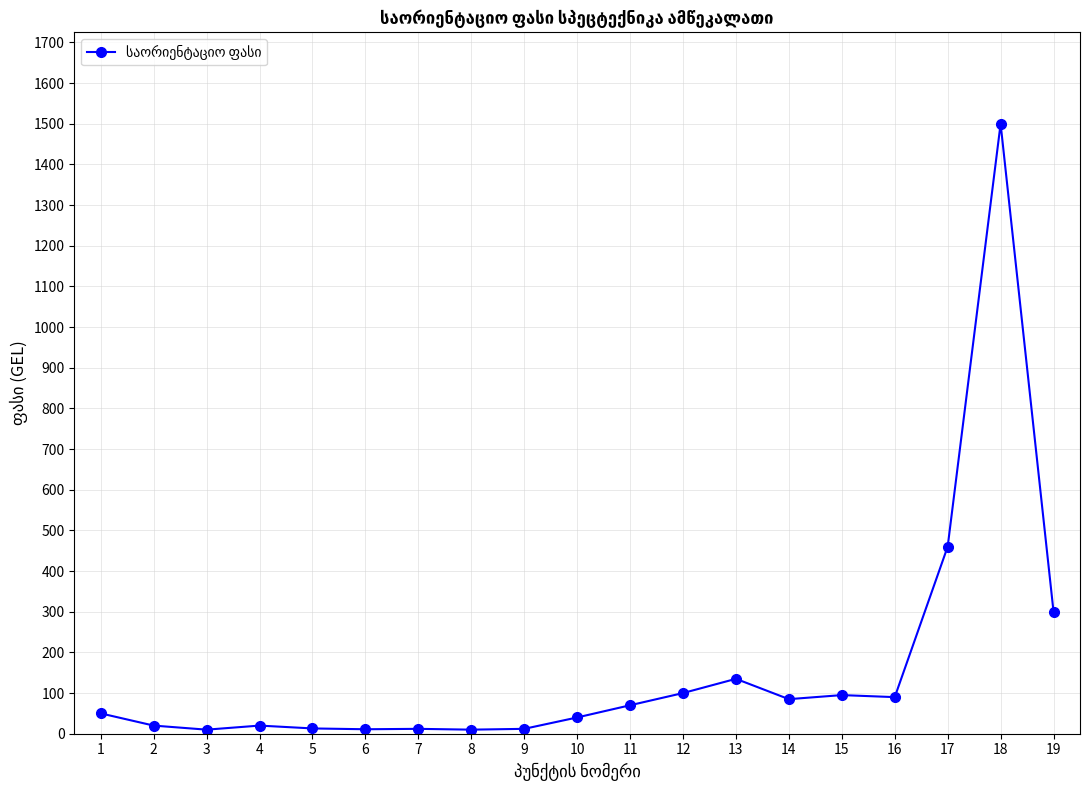

What is the average value?

160